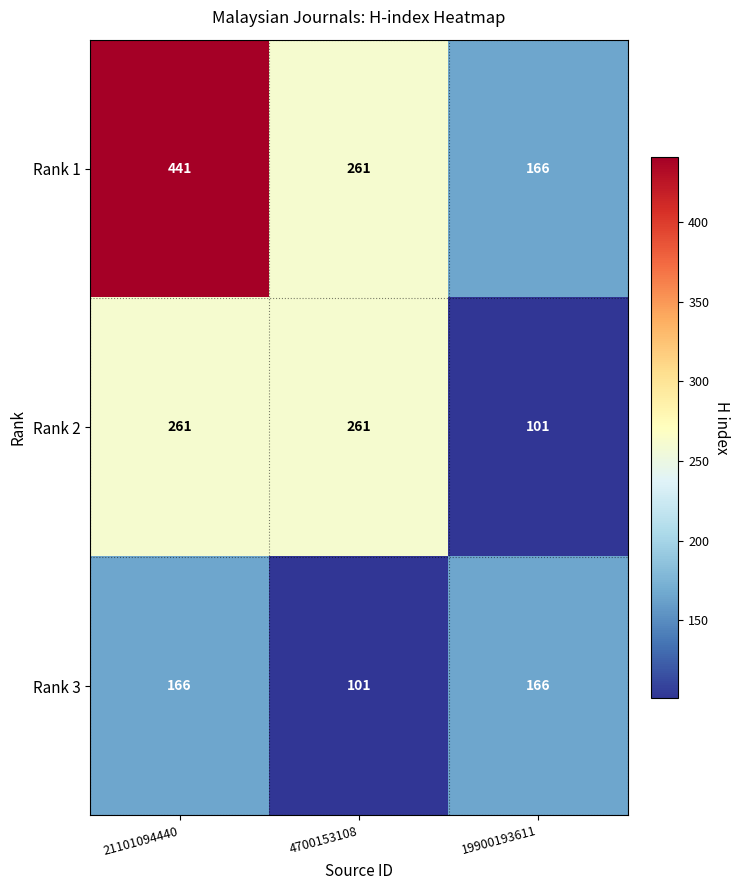

At 21101094440, list the series in order from largest to smallest.

Rank 1, Rank 2, Rank 3